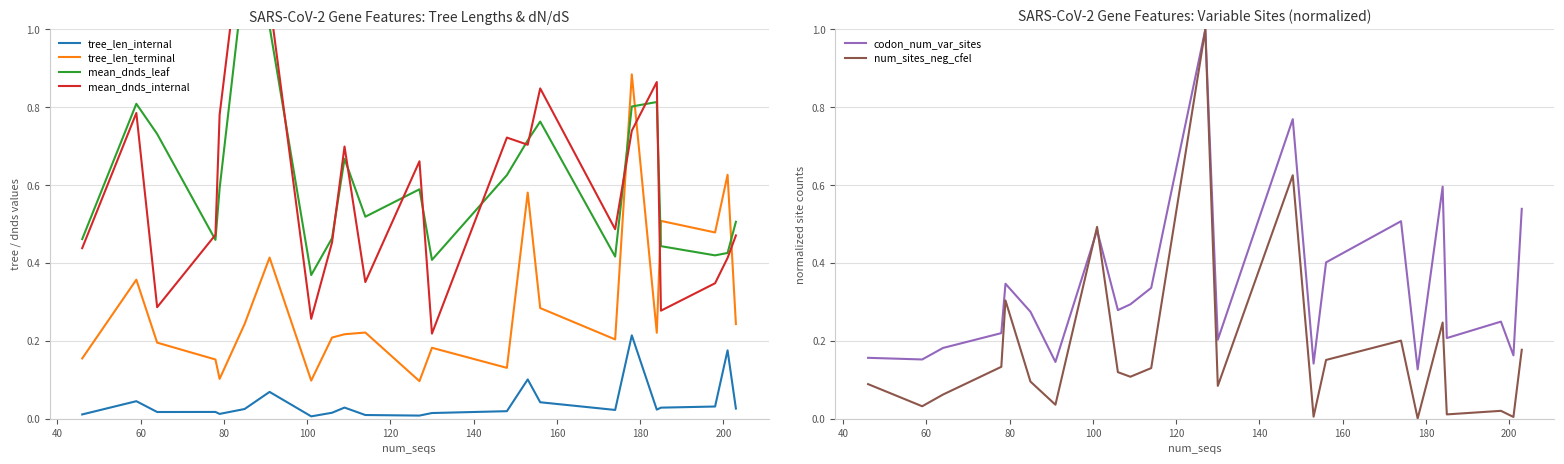

Reading left to right, what are all the values shown in this chart?

tree_len_internal: 0.0	0.0	0.0	0.0	0.0	0.0	0.1	0.0	0.0	0.0	0.0	0.0	0.0	0.0	0.1	0.0	0.0	0.2	0.0	0.0	0.0	0.2	0.0
tree_len_terminal: 0.2	0.4	0.2	0.2	0.1	0.2	0.4	0.1	0.2	0.2	0.2	0.1	0.2	0.1	0.6	0.3	0.2	0.9	0.2	0.5	0.5	0.6	0.2
mean_dnds_leaf: 0.5	0.8	0.7	0.5	0.6	1.1	1.0	0.4	0.5	0.7	0.5	0.6	0.4	0.6	0.7	0.8	0.4	0.8	0.8	0.4	0.4	0.4	0.5
mean_dnds_internal: 0.4	0.8	0.3	0.5	0.8	1.3	1.1	0.3	0.5	0.7	0.4	0.7	0.2	0.7	0.7	0.8	0.5	0.7	0.9	0.3	0.3	0.4	0.5
codon_num_var_sites: 0.2	0.2	0.2	0.2	0.3	0.3	0.1	0.5	0.3	0.3	0.3	1.0	0.2	0.8	0.1	0.4	0.5	0.1	0.6	0.2	0.2	0.2	0.5
num_sites_neg_cfel: 0.1	0.0	0.1	0.1	0.3	0.1	0.0	0.5	0.1	0.1	0.1	1.0	0.1	0.6	0.0	0.2	0.2	0.0	0.2	0.0	0.0	0.0	0.2